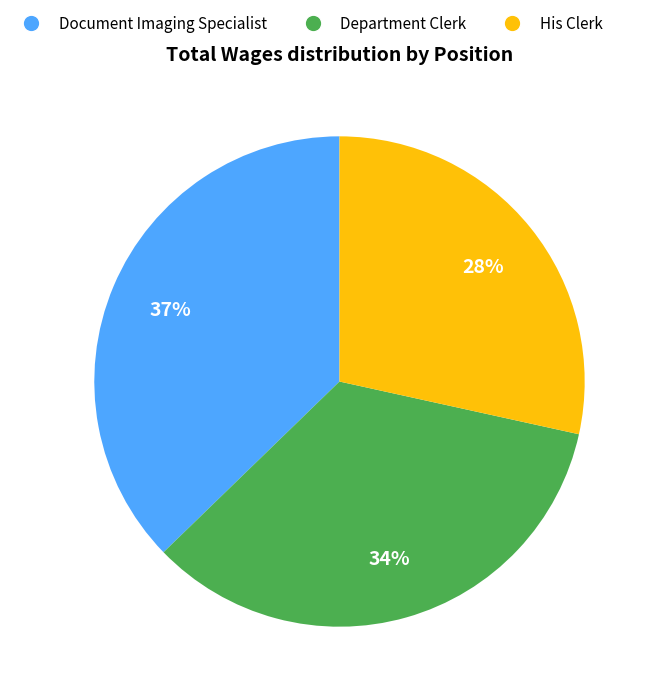

What percentage is the Document Imaging Specialist slice, to the nearest percent?

37%